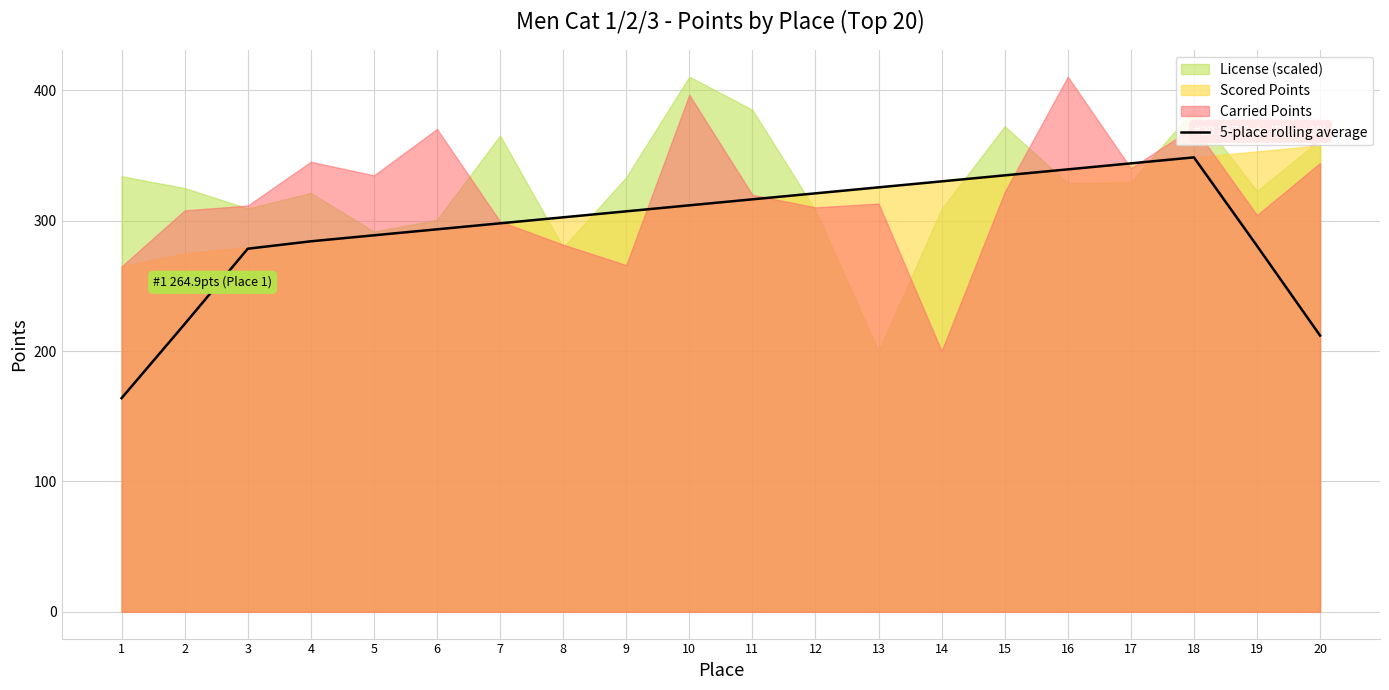

How many points are higher than both their immediate neighbors (excluding endpoints)?

1